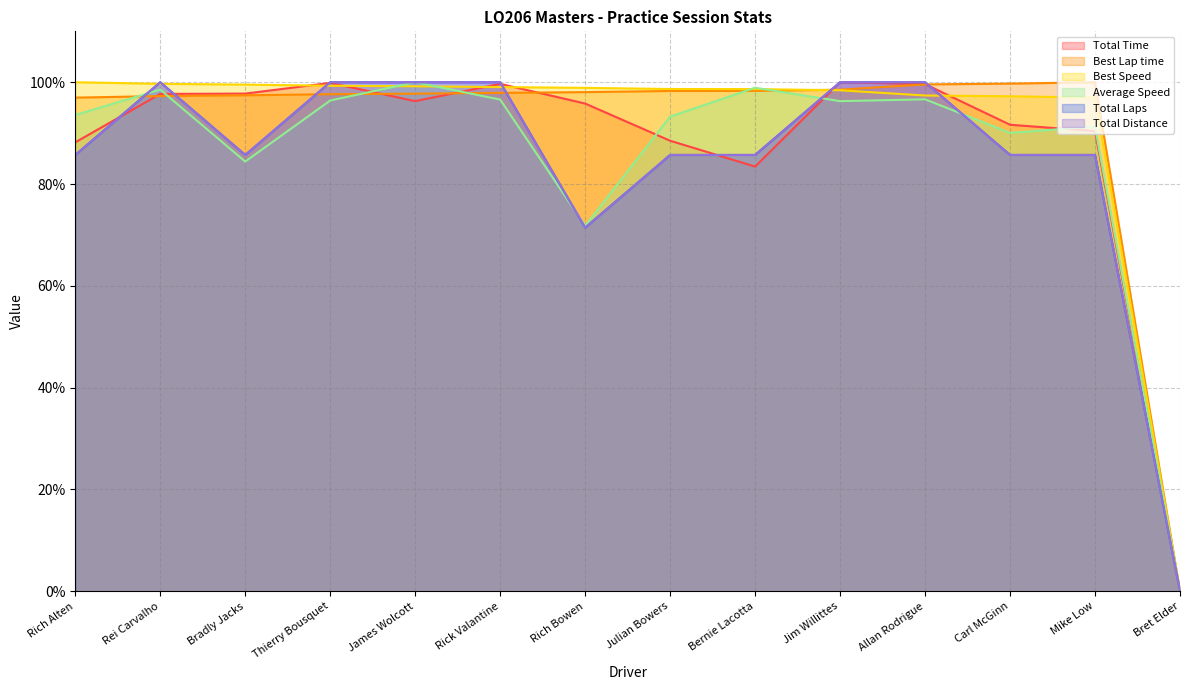

Is it true that Total Time equals 88.5 at Julian Bowers?

True